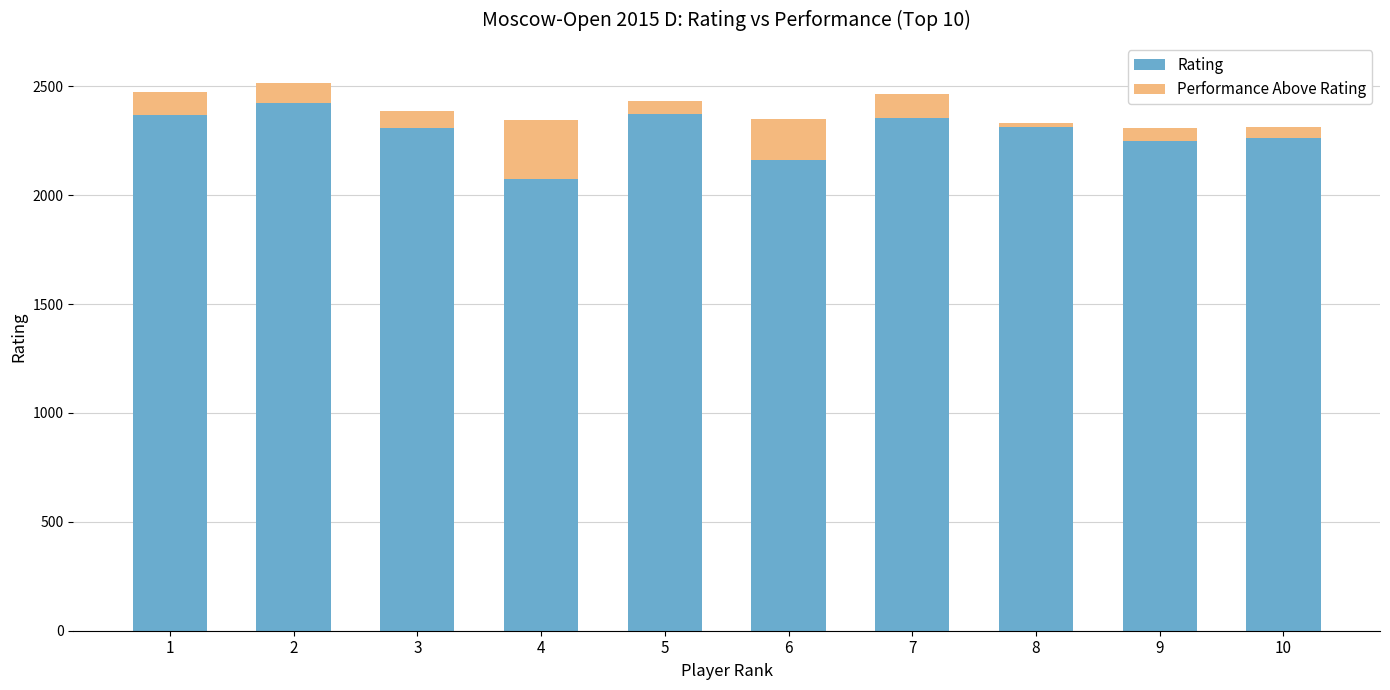

Between 3 and 6, which series saw the biggest shift?

Rating